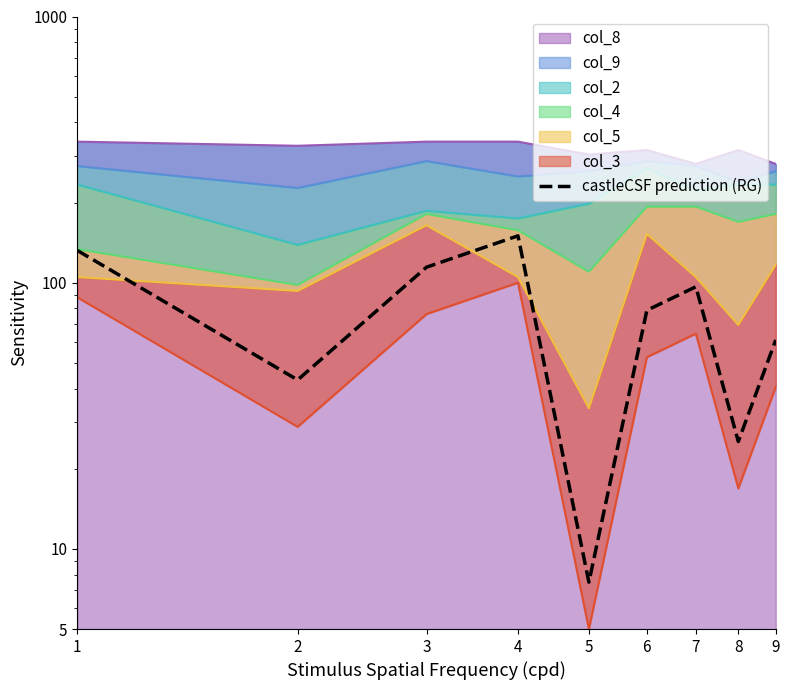

List the labels in order of value, smallest first.

5, 8, 2, 9, 6, 7, 3, 1, 4